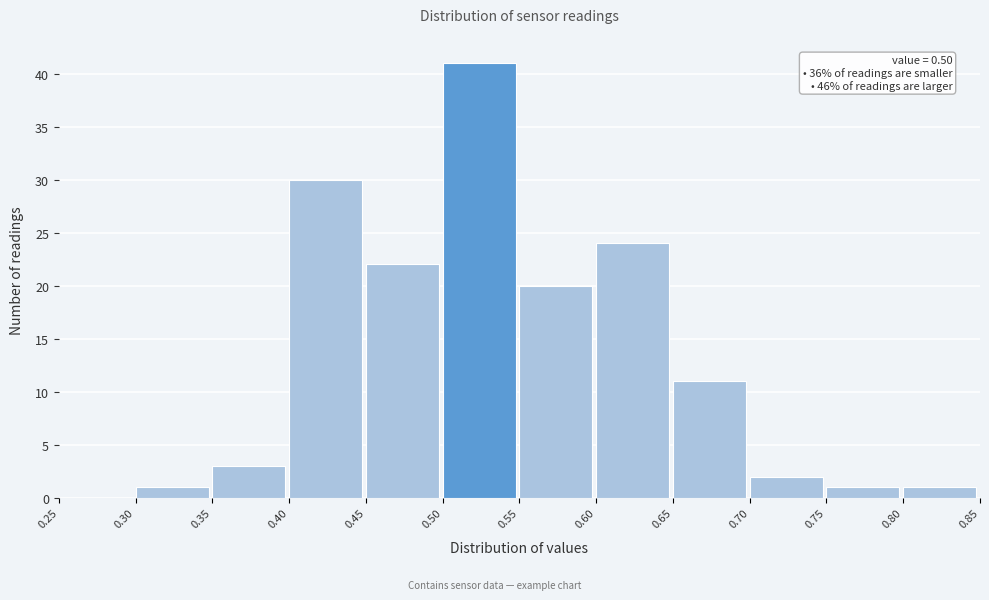

Which range on the x-axis has the tallest bar?

0.50 to 0.55